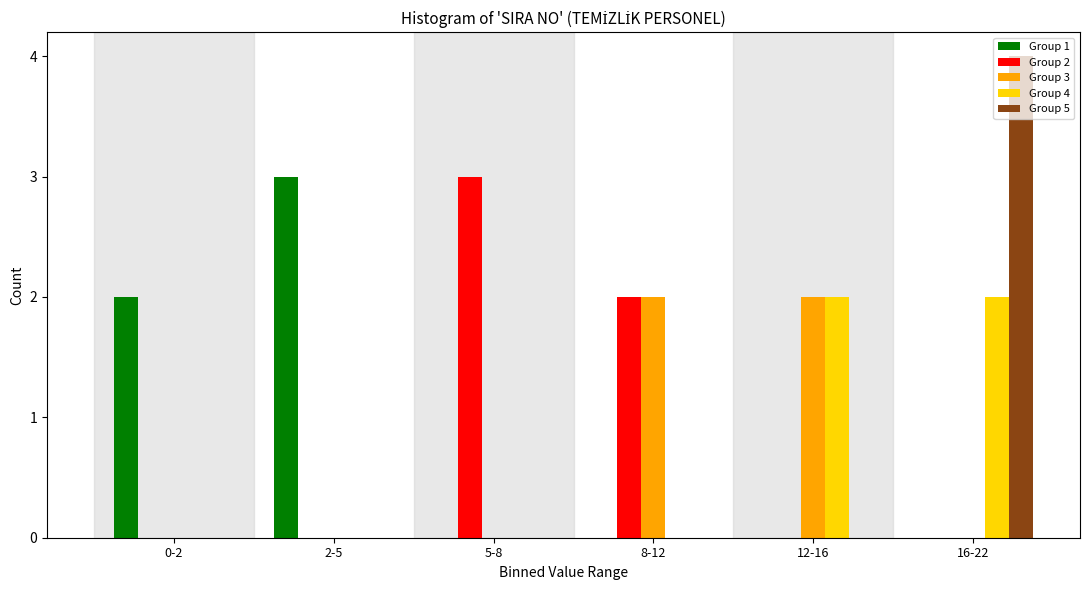

Reading left to right, what are all the values shown in this chart?

Group 1: 0-2=2	2-5=3	5-8=0	8-12=0	12-16=0	16-22=0
Group 2: 0-2=0	2-5=0	5-8=3	8-12=2	12-16=0	16-22=0
Group 3: 0-2=0	2-5=0	5-8=0	8-12=2	12-16=2	16-22=0
Group 4: 0-2=0	2-5=0	5-8=0	8-12=0	12-16=2	16-22=2
Group 5: 0-2=0	2-5=0	5-8=0	8-12=0	12-16=0	16-22=4